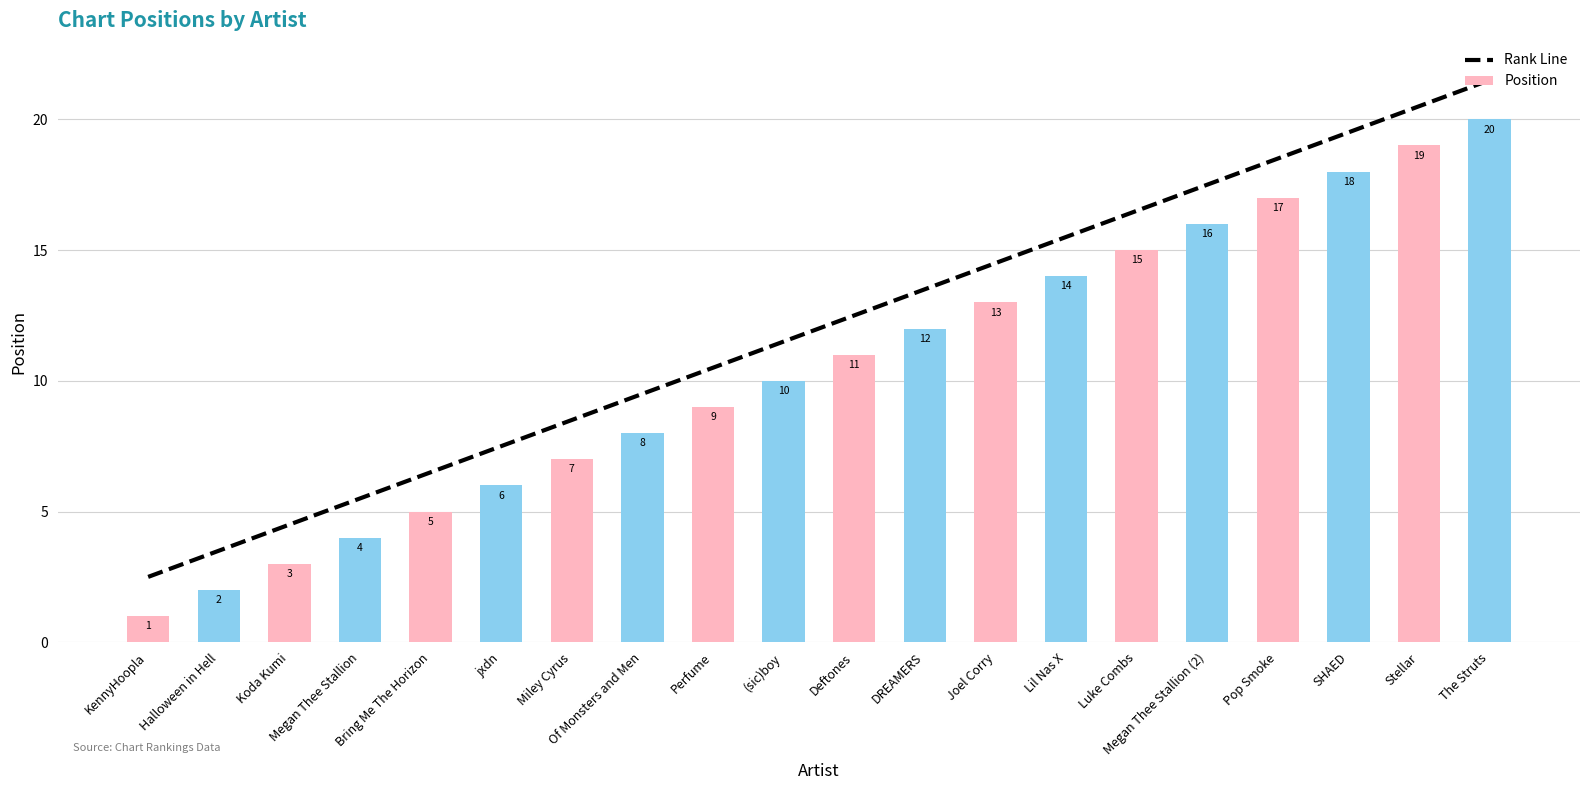

What are all the series names shown in the legend?

Rank Line, Position